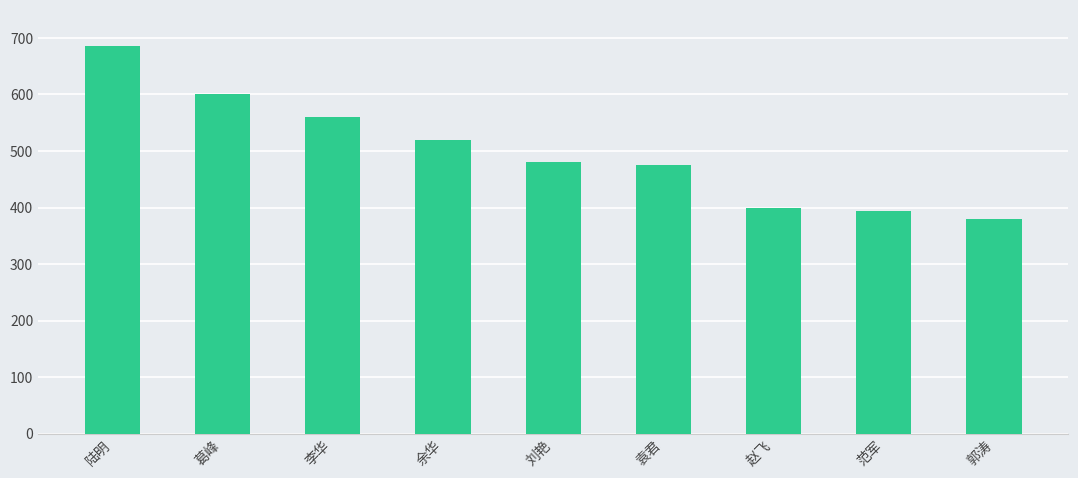

Between 袁君 and 赵飞, which is larger?

袁君